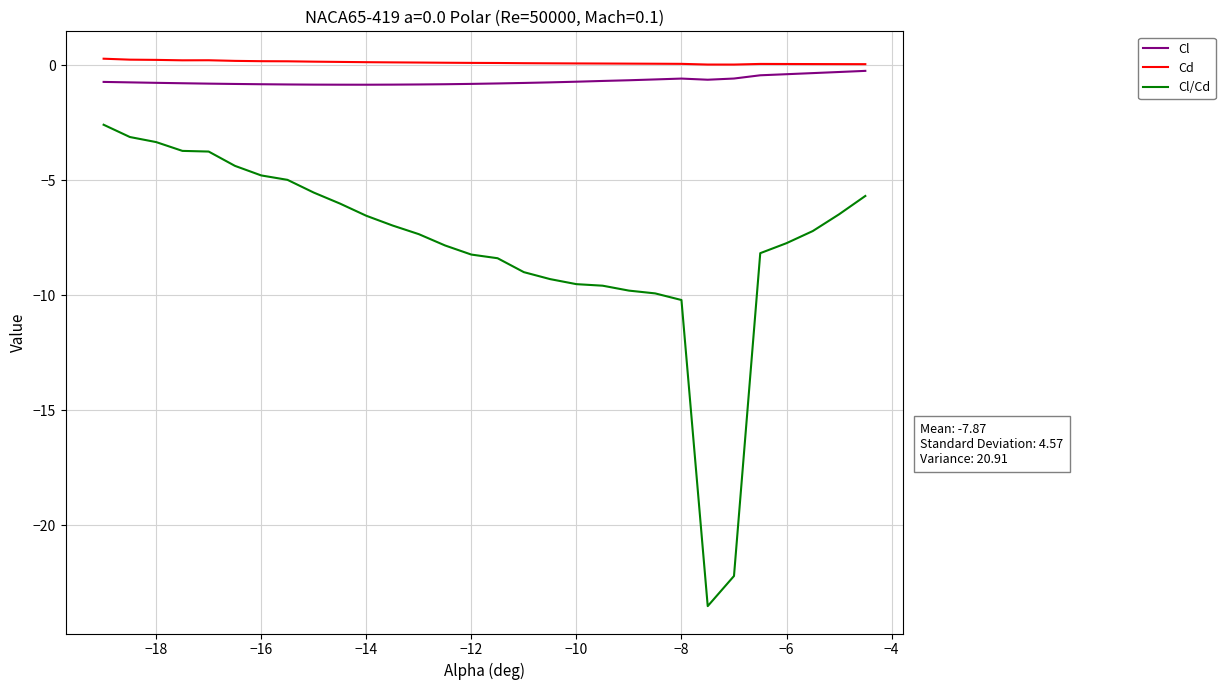

What is the difference between the second highest and minimum values in the Cd series?

0.2